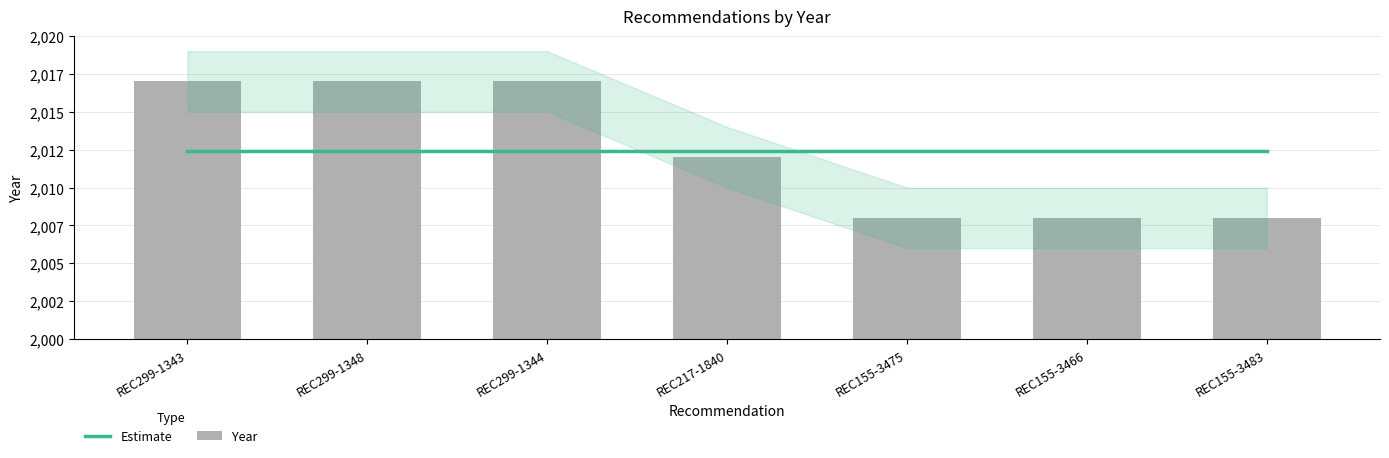

Reading left to right, what are all the values shown in this chart?

Estimate: REC299-1343=2012.4	REC299-1348=2012.4	REC299-1344=2012.4	REC217-1840=2012.4	REC155-3475=2012.4	REC155-3466=2012.4	REC155-3483=2012.4
Year: REC299-1343=2017.0	REC299-1348=2017.0	REC299-1344=2017.0	REC217-1840=2012.0	REC155-3475=2008.0	REC155-3466=2008.0	REC155-3483=2008.0